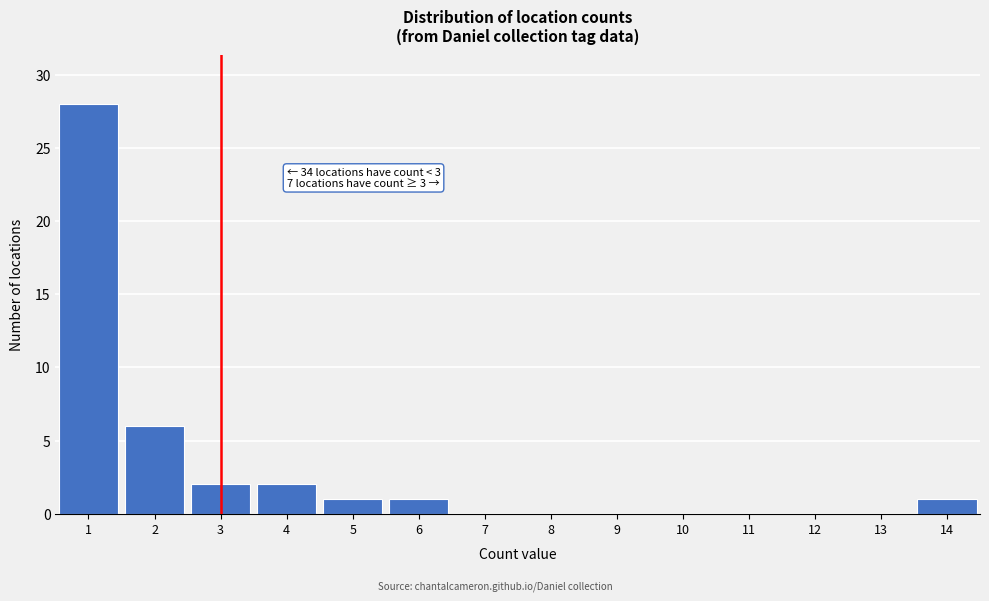

Which range on the x-axis has the tallest bar?

0.5 to 1.5